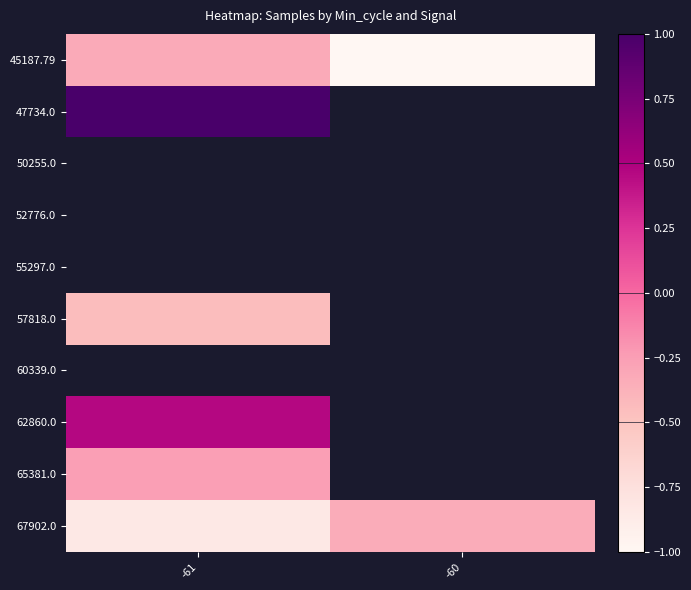

At how many categories does at least one series exceed 0?

1